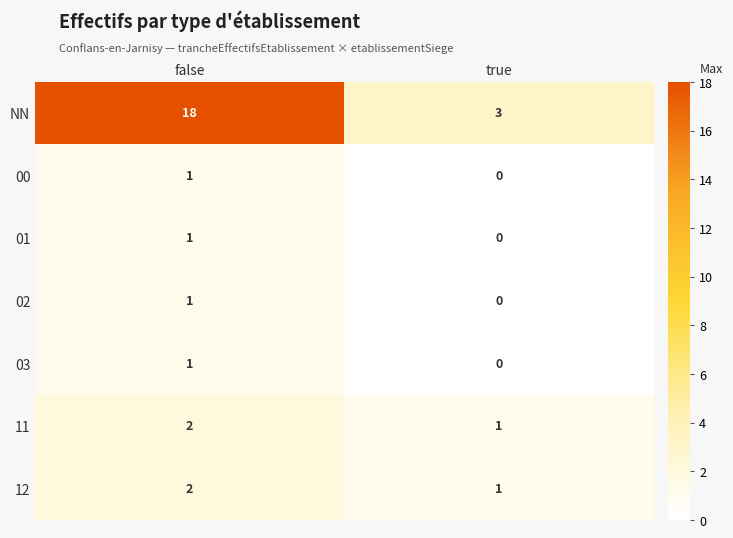

Between false and true, which series saw the biggest shift?

NN